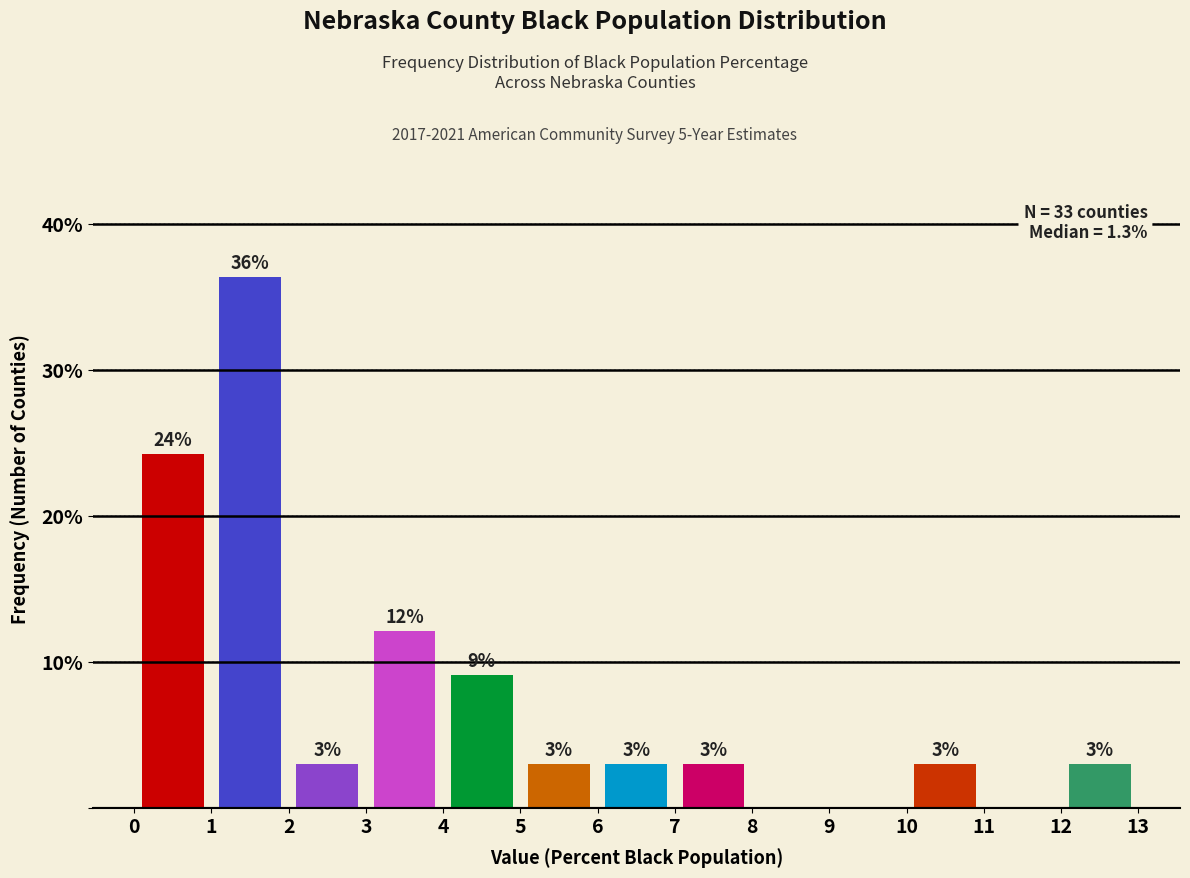

Which range on the x-axis has the tallest bar?

1 to 2